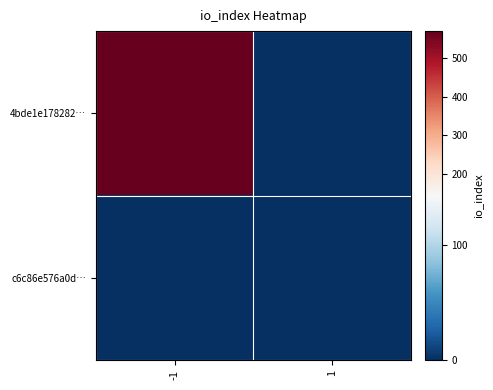

What is the maximum value shown in the chart?

570